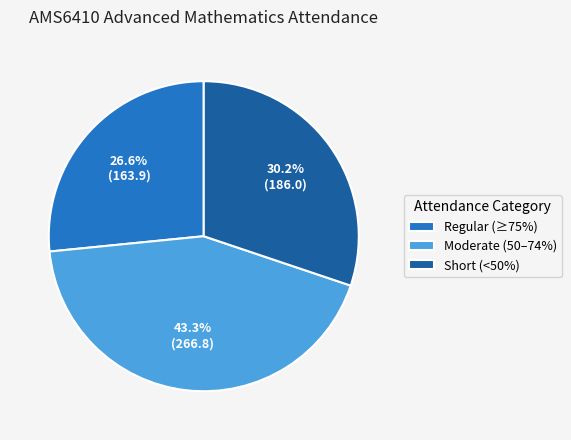

What is the ratio of the value at Short (<50%) to the value at Regular (≥75%)?

1.1